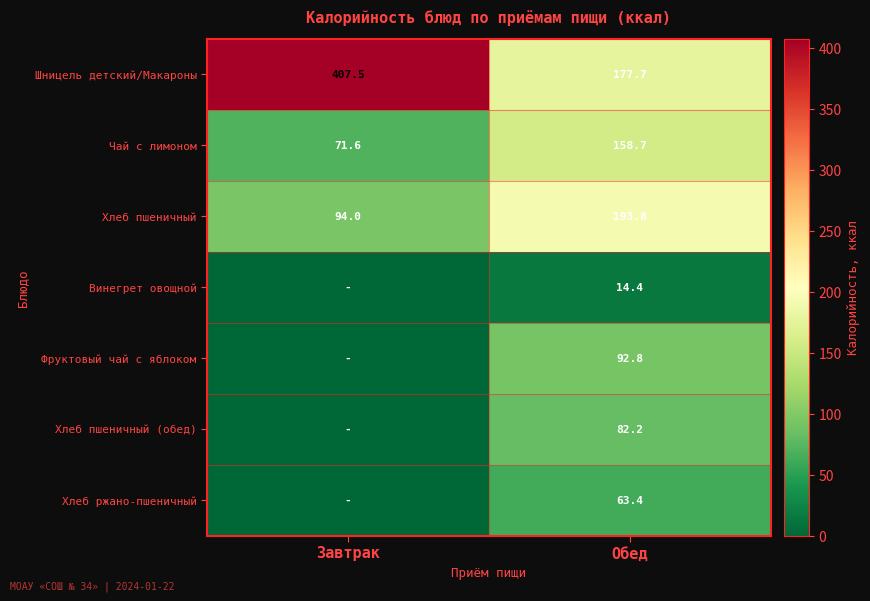

What is the difference between the highest and lowest values at Обед?

179.4